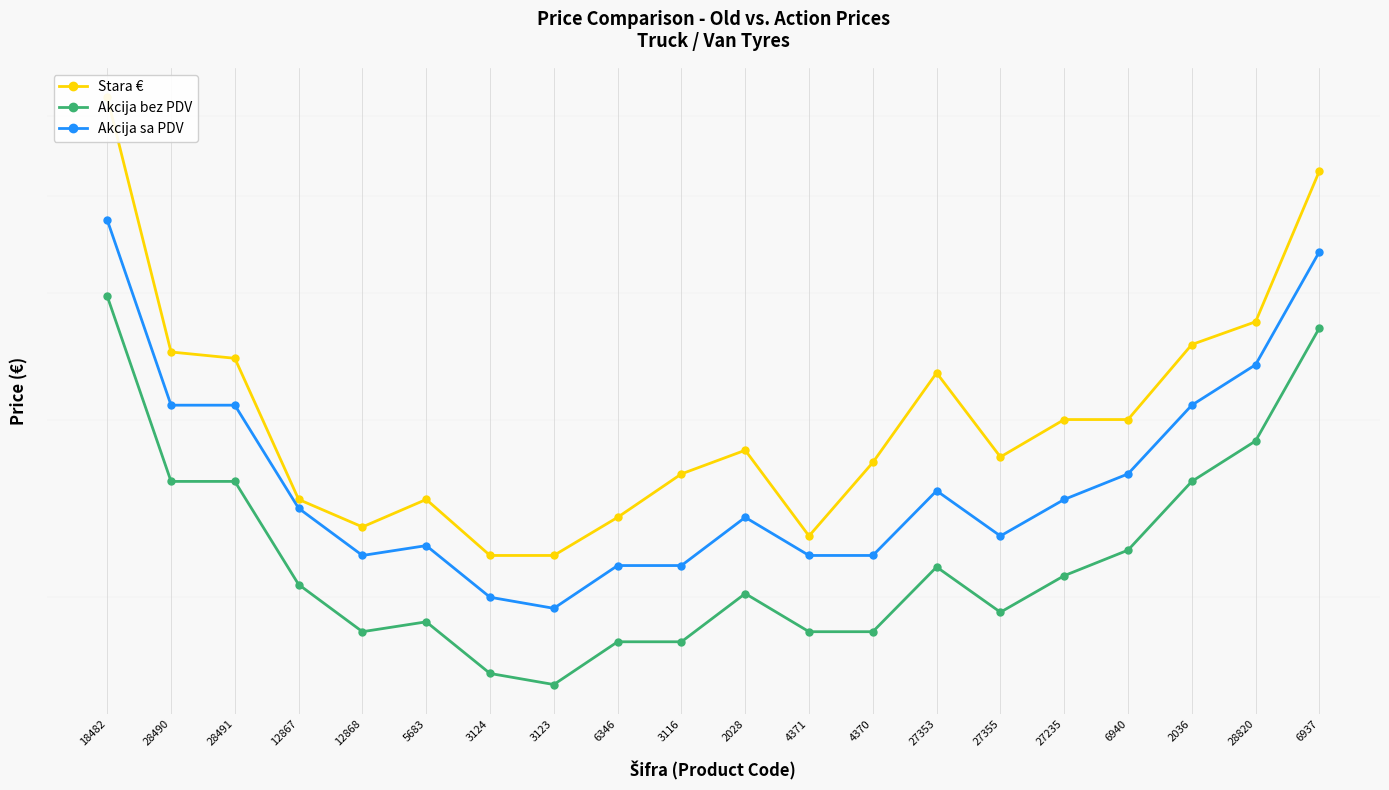

The value of Stara € at 2028 is 279.7. True or false?

True